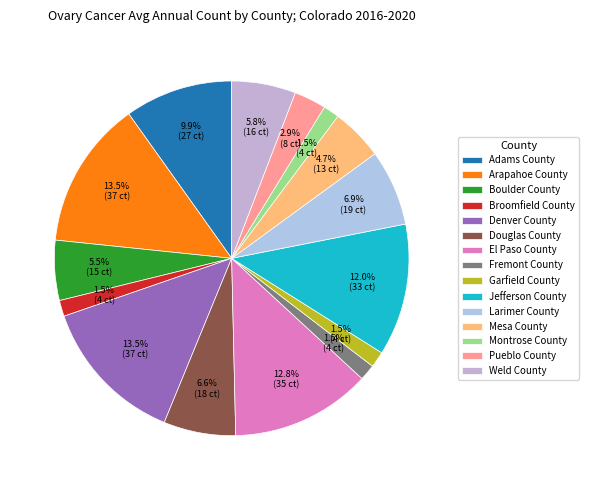

Is there a majority slice in this chart?

No